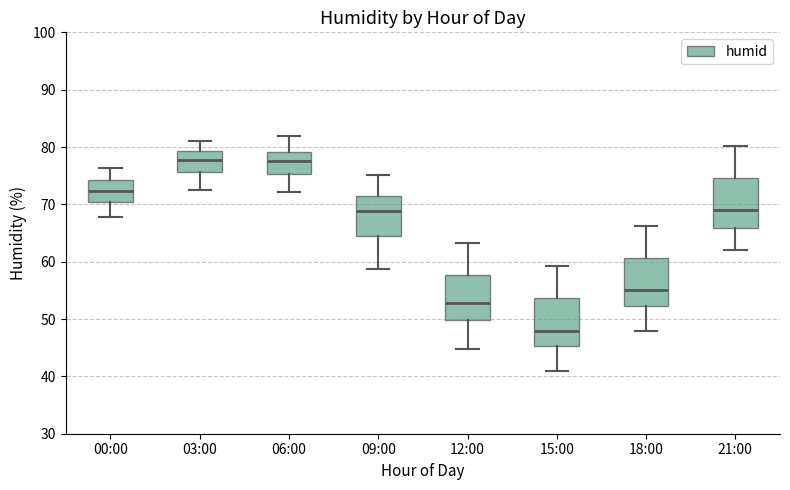

Reading left to right, read every box against the y-axis: the position of its median line, the range the box covers, and the ends of its whiskers. The values are not printed on the chart, so give them approximately, as read against the axis.

00:00: median 72, box 70 to 74, whiskers 68 to 76
03:00: median 78, box 76 to 79, whiskers 73 to 81
06:00: median 78, box 75 to 79, whiskers 72 to 82
09:00: median 69, box 65 to 72, whiskers 59 to 75
12:00: median 53, box 50 to 58, whiskers 45 to 63
15:00: median 48, box 45 to 54, whiskers 41 to 59
18:00: median 55, box 52 to 61, whiskers 48 to 66
21:00: median 69, box 66 to 75, whiskers 62 to 80